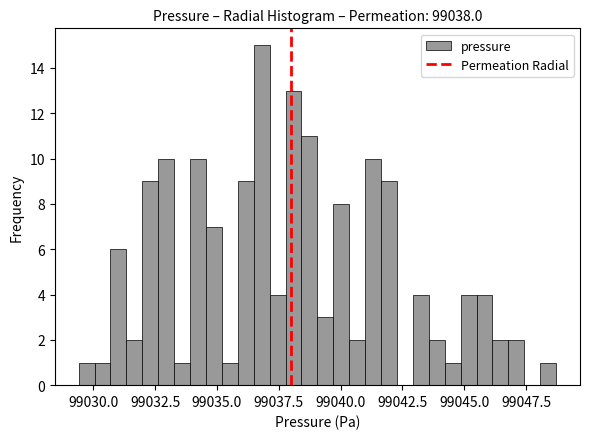

Around what value on the x-axis is the tallest bar? Give the approximate position of its centre, as read against the axis.

99037.0